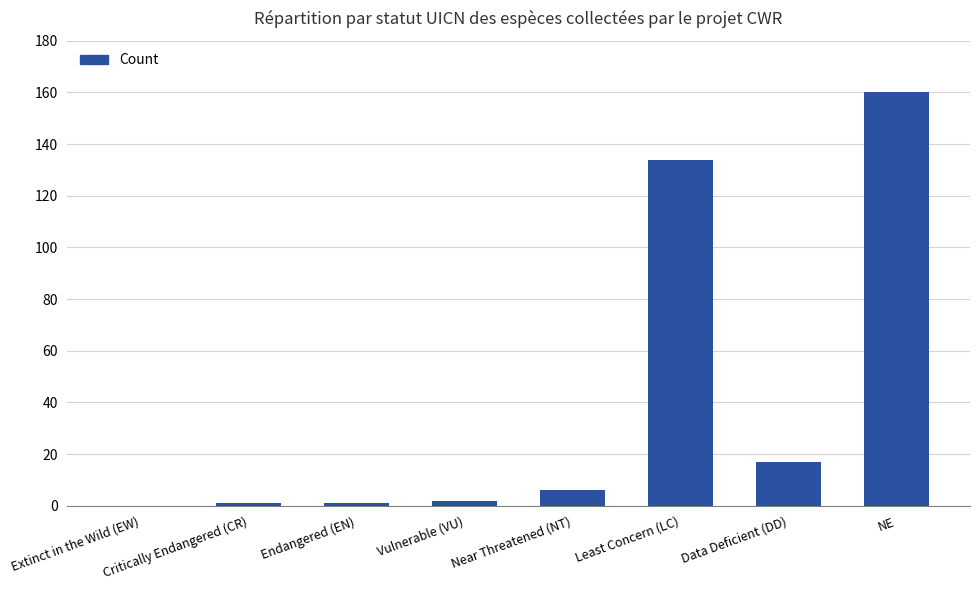

Reading right to left, list all the values displayed in this chart.

160	17	134	6	2	1	1	0